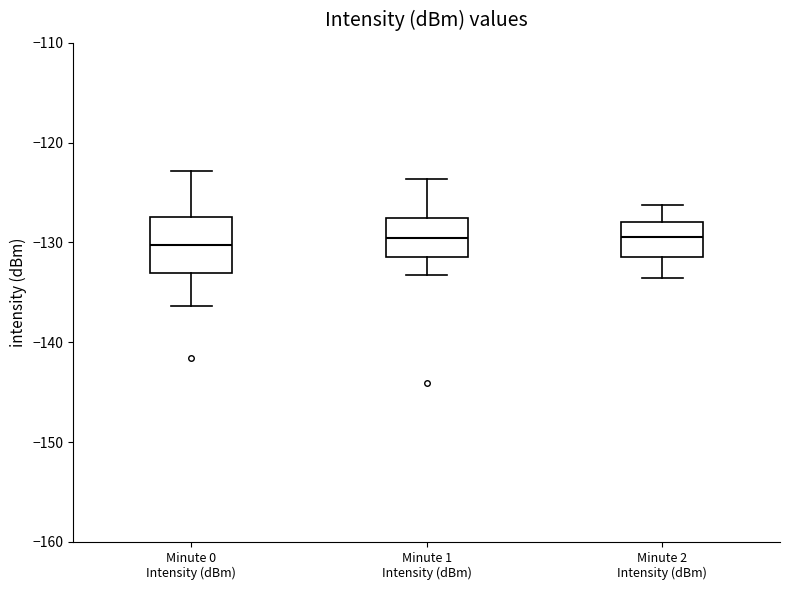

Comparing the boxes themselves (not the whiskers), which one is the tallest?

Minute 0 Intensity (dBm)